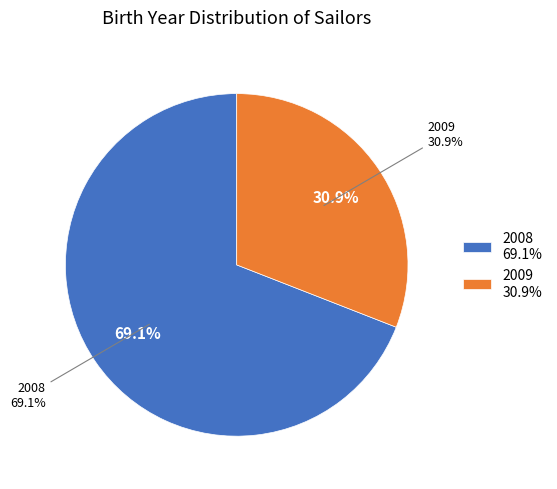

To the nearest percent, what percentage of the pie is 2009?

31%